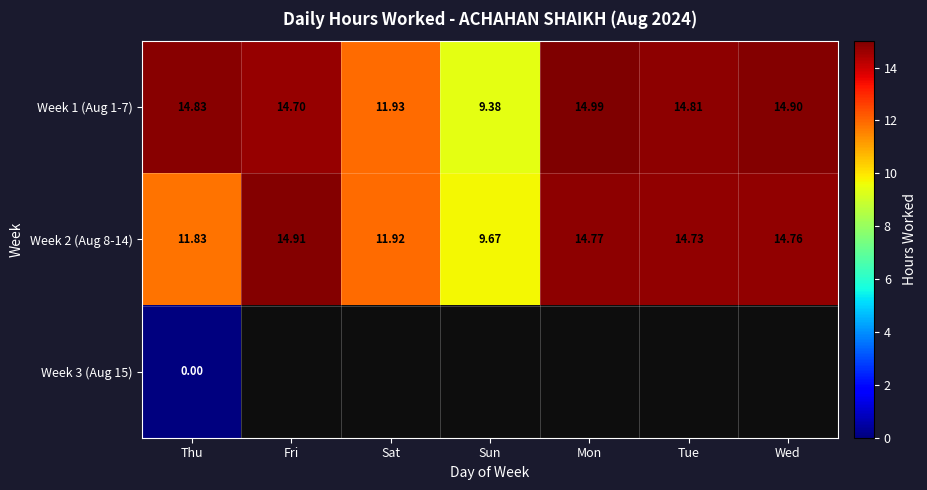

Rank the categories by Week 2 (Aug 8-14) value from highest to lowest.

Fri, Mon, Wed, Tue, Sat, Thu, Sun